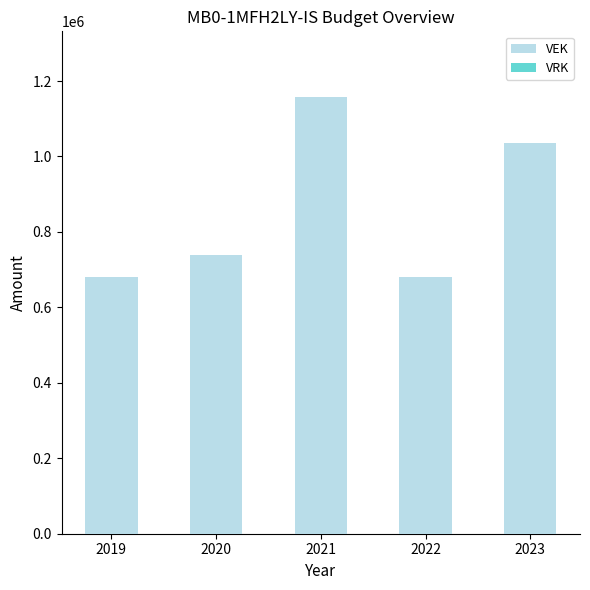

The value at 2021 is 1978761. True or false?

False